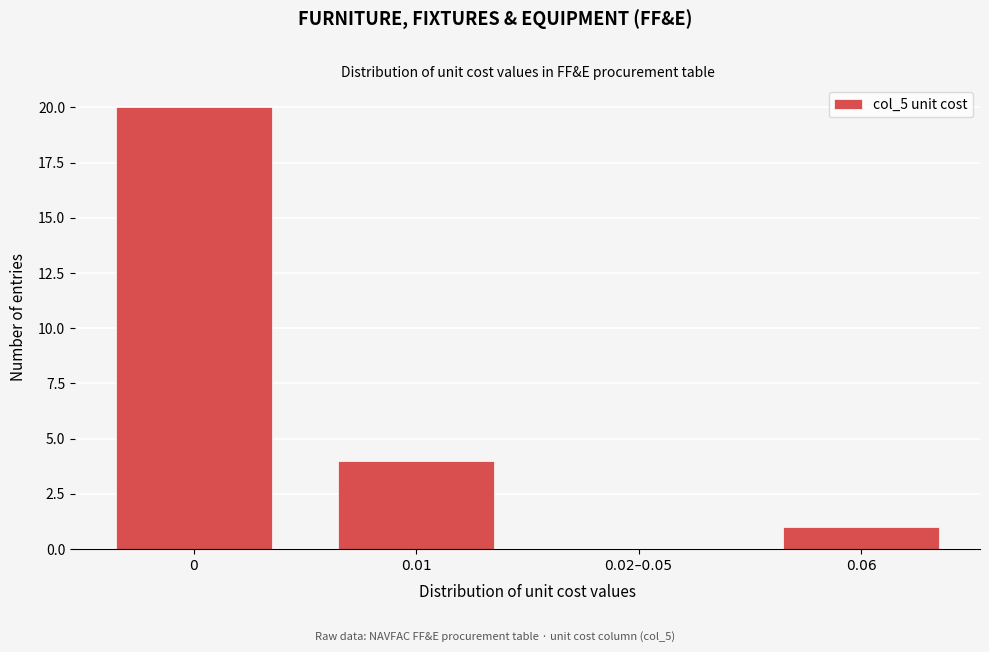

Reading left to right, transcribe all the data shown in this chart.

0=20	0.01=4	0.02–0.05=0	0.06=1